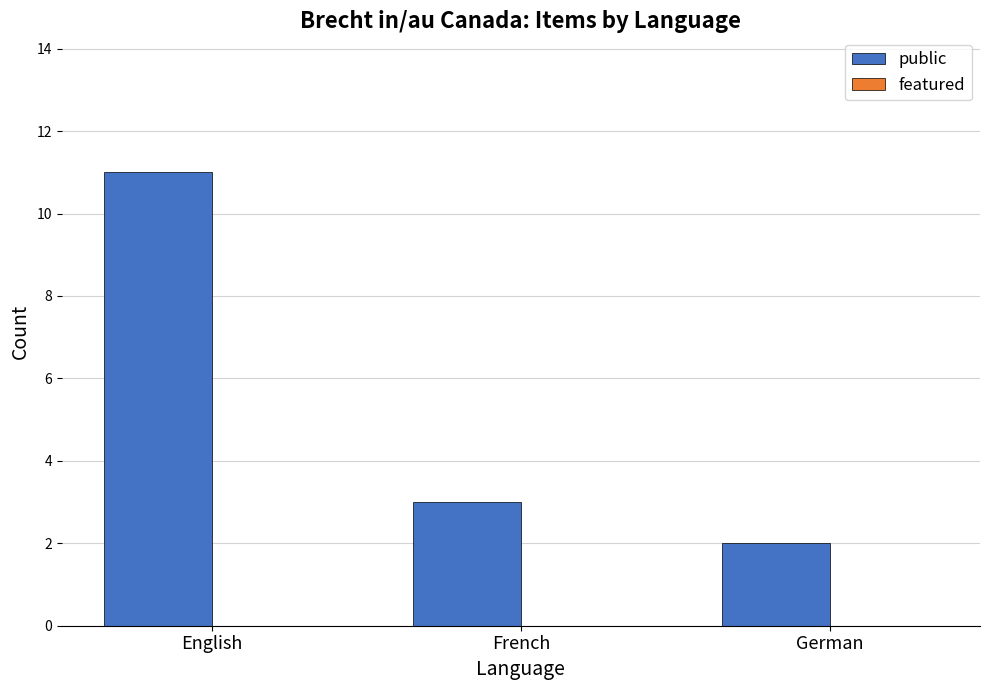

Does the chart contain any negative values?

No